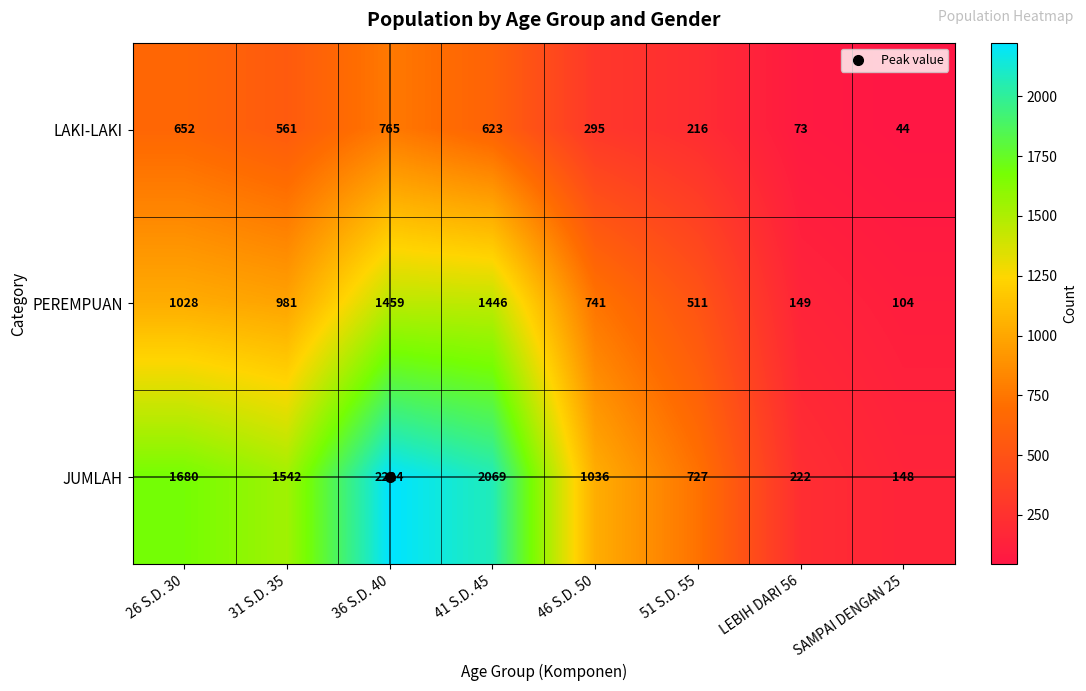

What is the smallest value displayed?

44